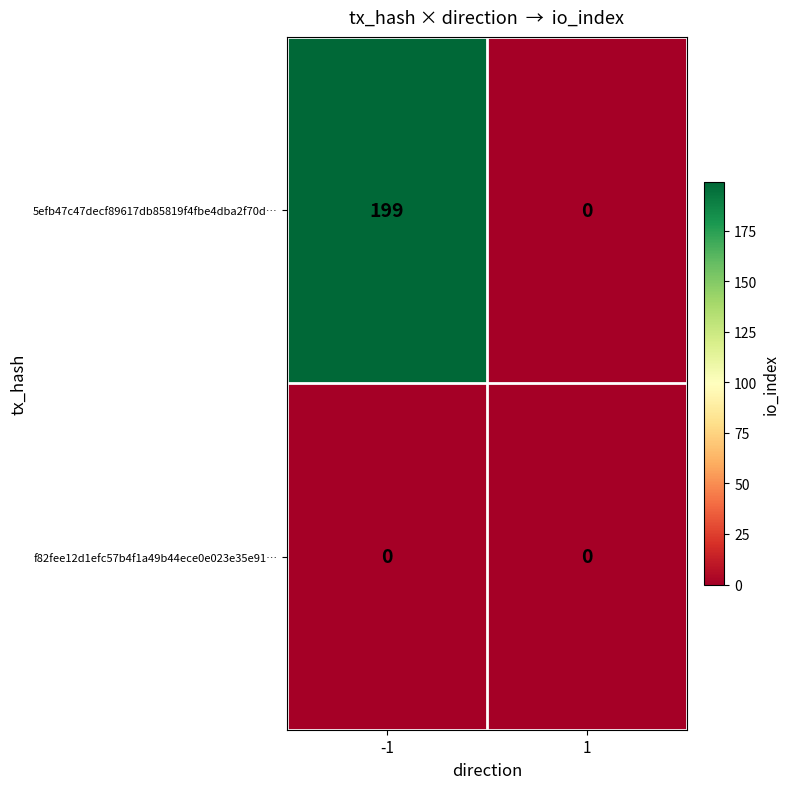

How many series are shown in this chart?

2